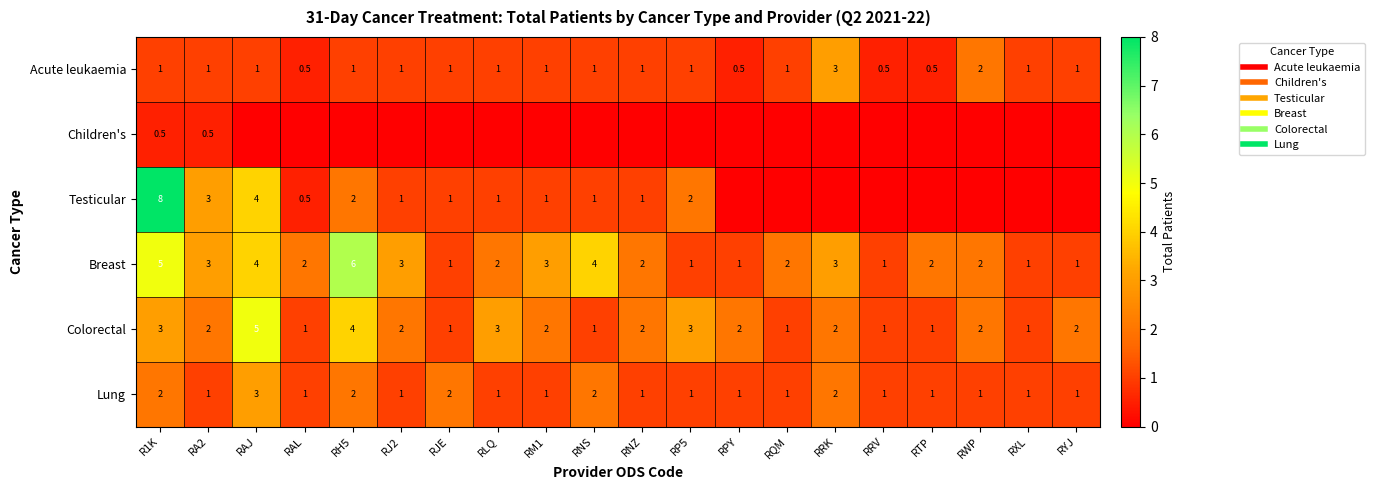

What is the sum of all Breast values?

49.0